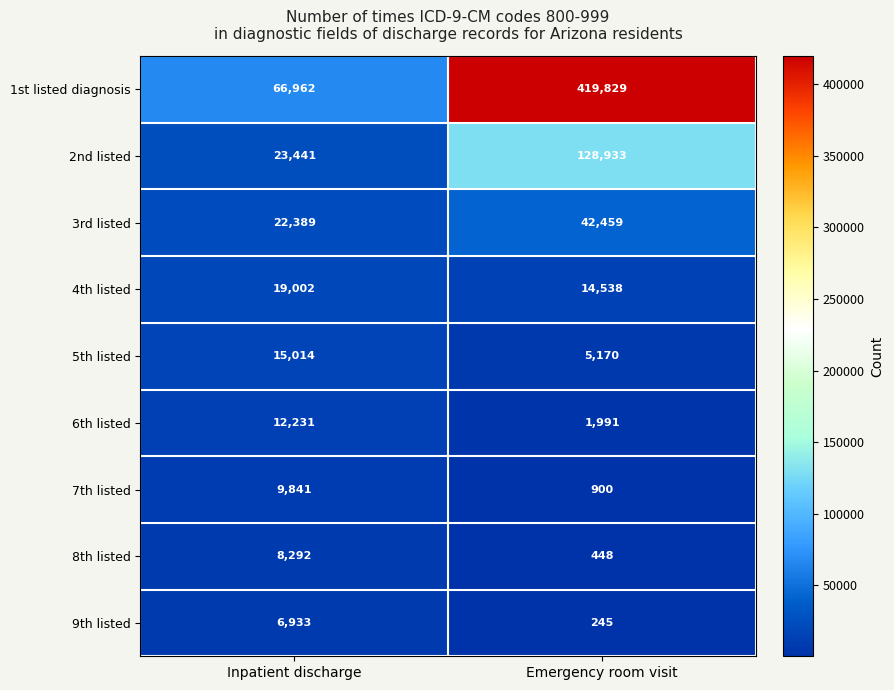

Which label corresponds to the largest value in the chart?

Emergency room visit